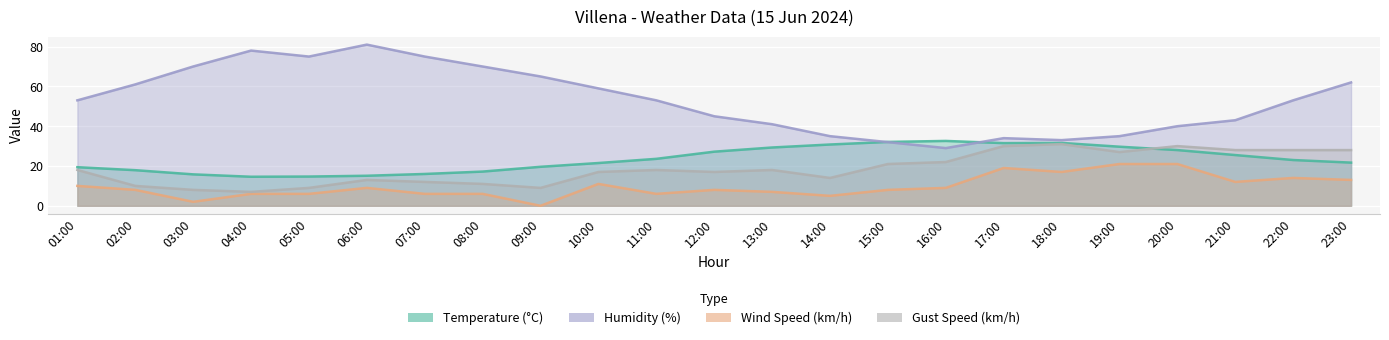

What is the label of the 7th point from the left?

07:00